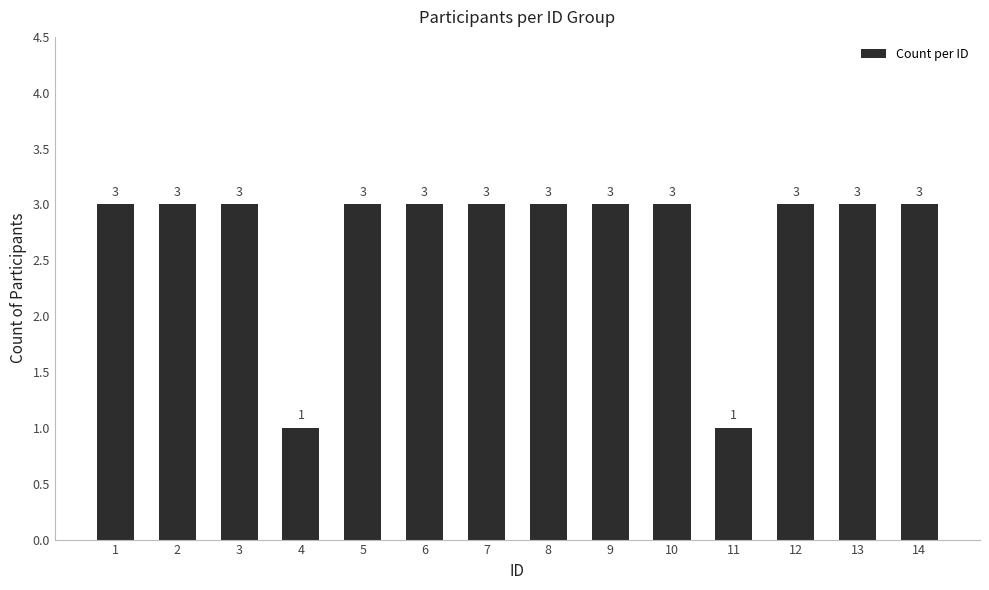

What is the sum of all values?

38